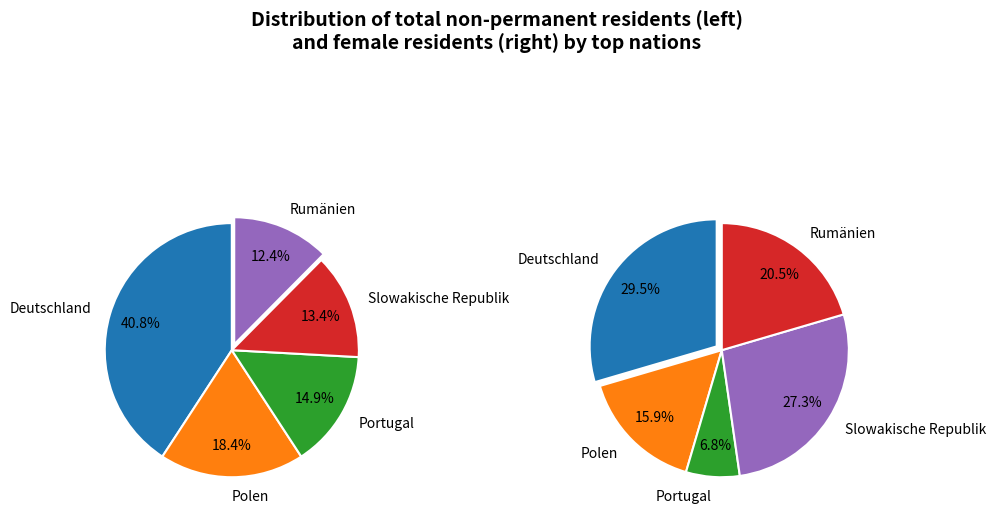

How many segments does this pie chart have?

5